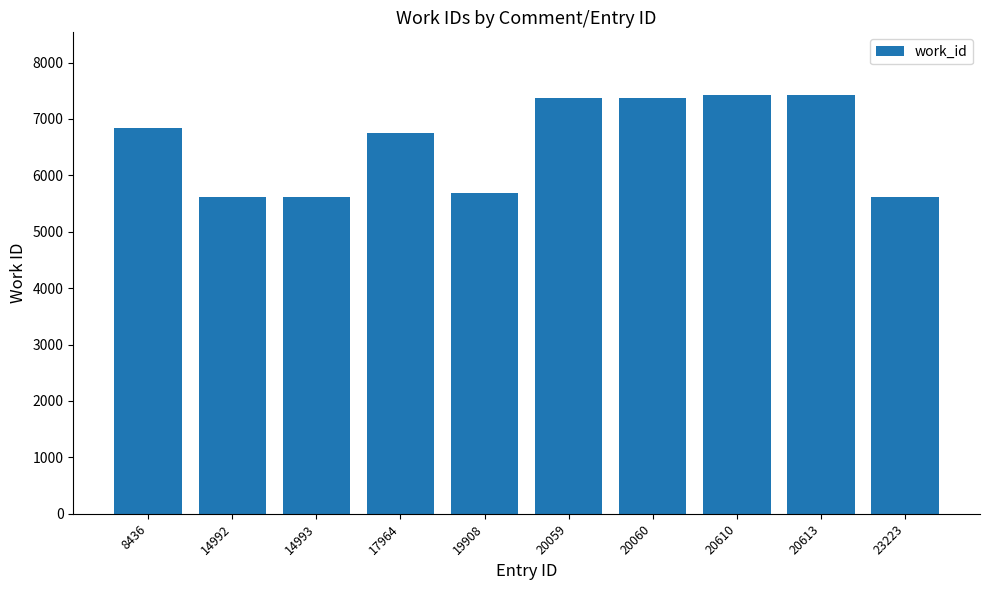

At which label is the value closest to 6517?

17964